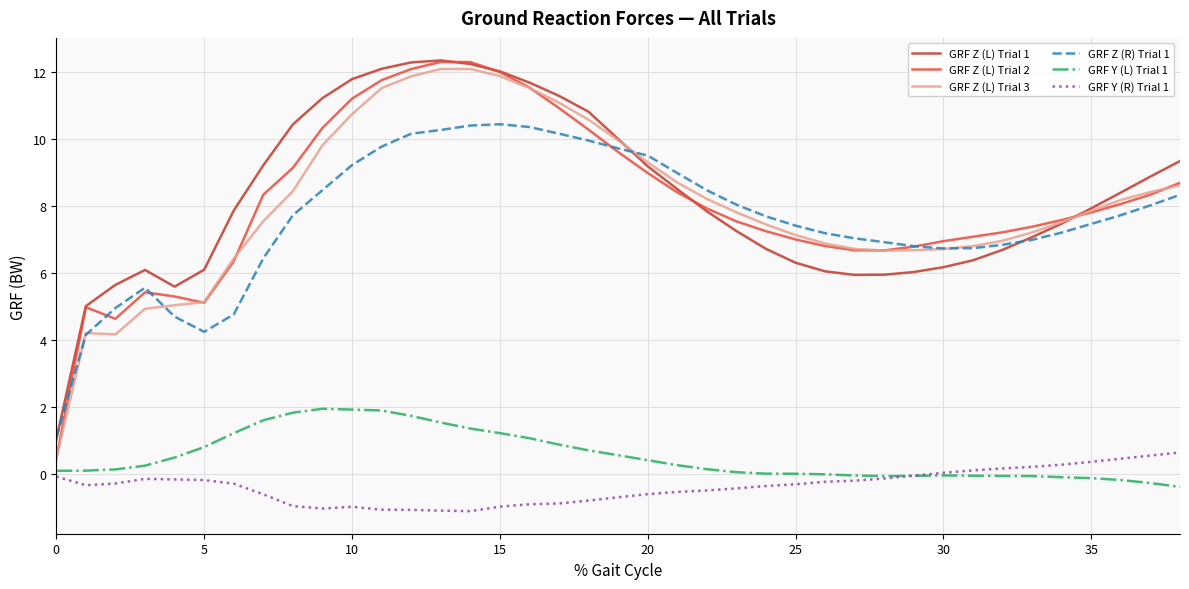

What is the average value of the GRF Y (R) Trial 1 series?

-0.4